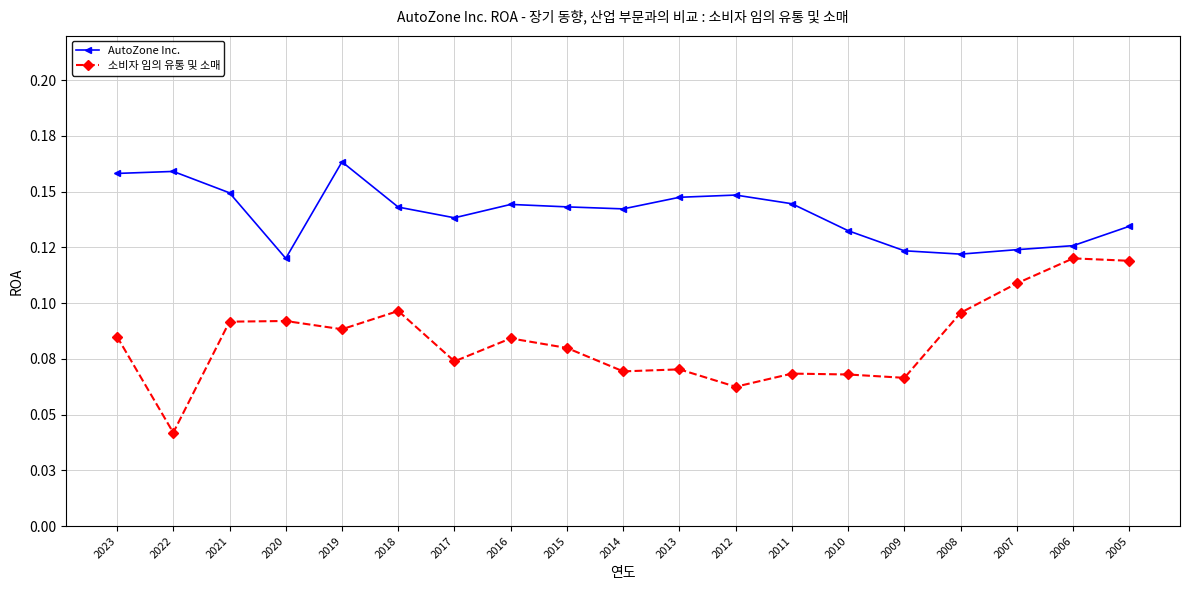

At which category is the sum across all series the highest?

2005